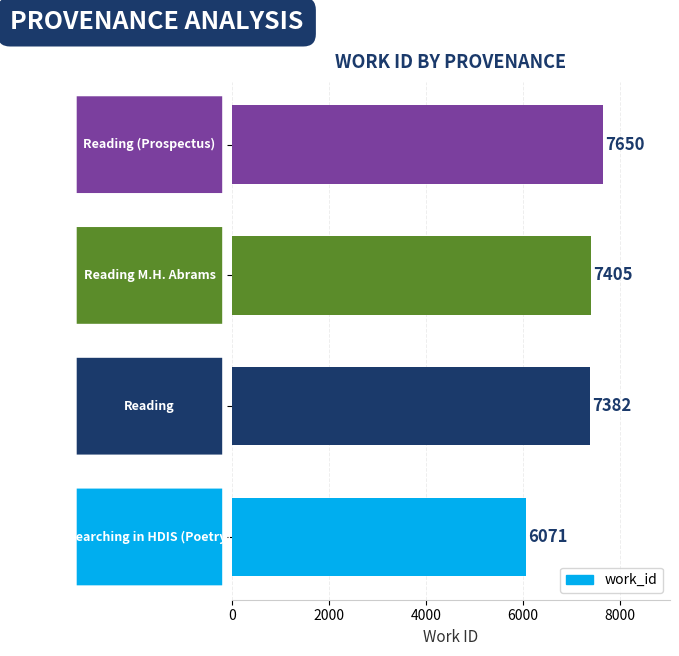

What is the smallest value displayed?

6071